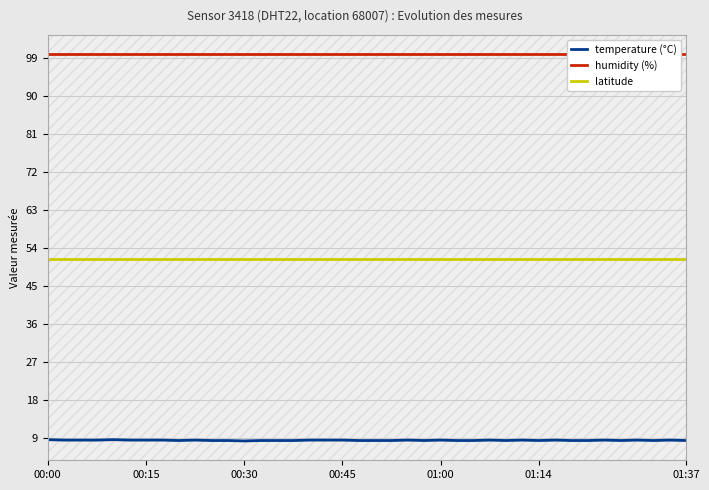

True or false: temperature (°C) and latitude cross at least once.

False